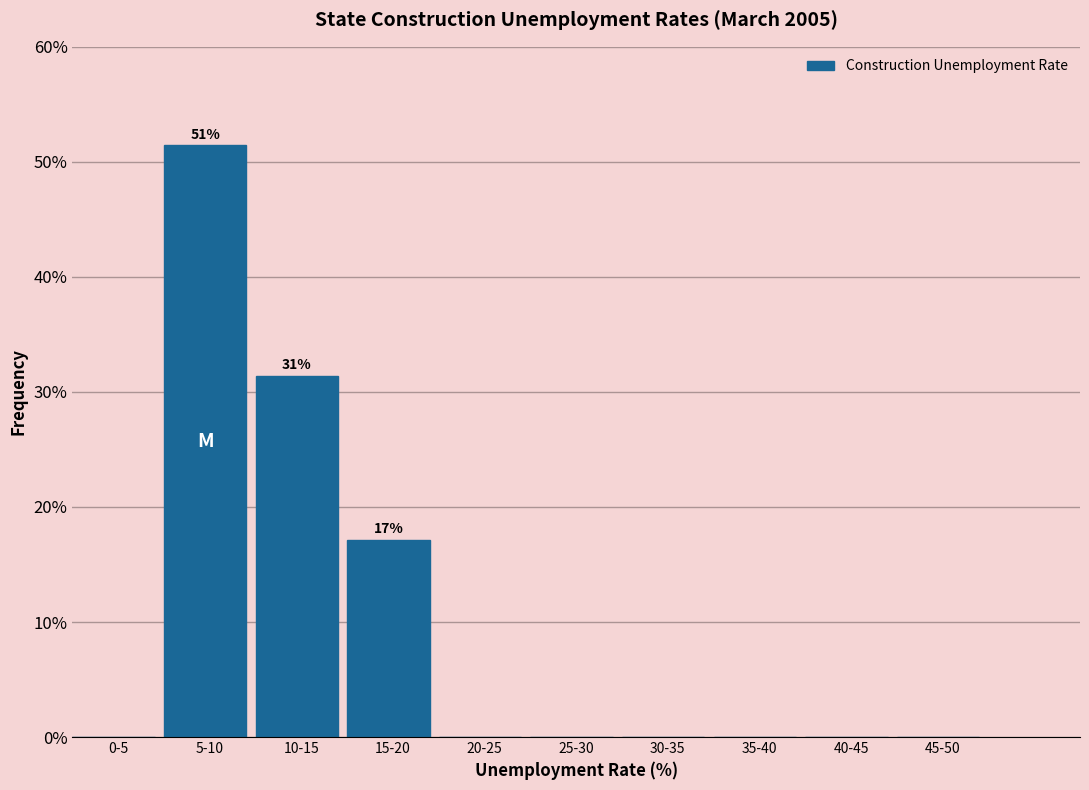

Reading left to right, transcribe all the data shown in this chart.

0-5=0.0	5-10=51.4	10-15=31.4	15-20=17.1	20-25=0.0	25-30=0.0	30-35=0.0	35-40=0.0	40-45=0.0	45-50=0.0